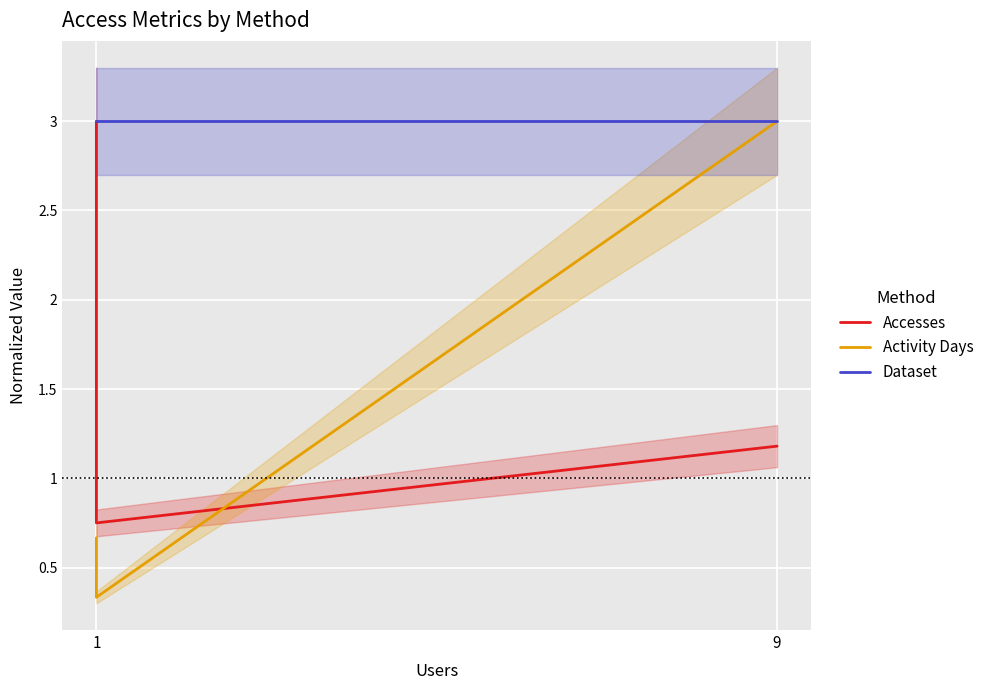

True or false: Dataset has a value of 5.0 at 1.

False